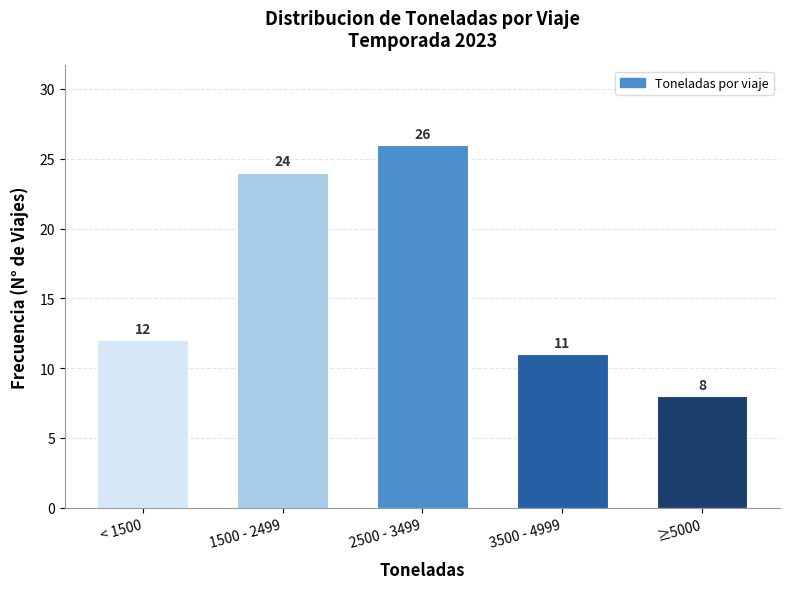

Reading left to right, extract all data points from this chart.

< 1500=12	1500 - 2499=24	2500 - 3499=26	3500 - 4999=11	≥5000=8